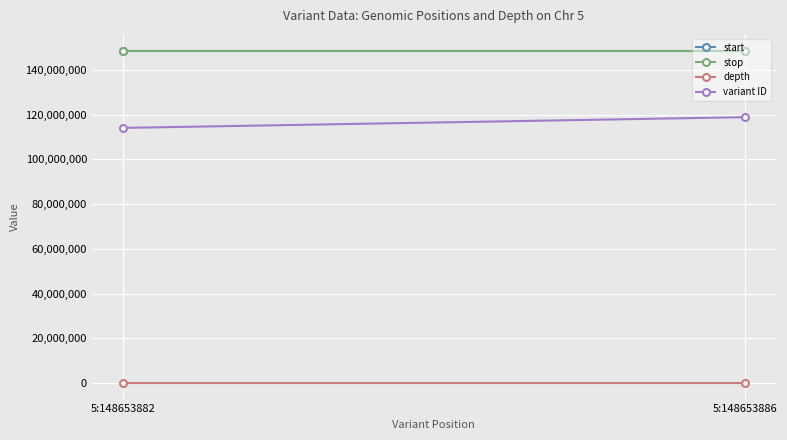

Which label corresponds to the smallest value in the chart?

5:148653886